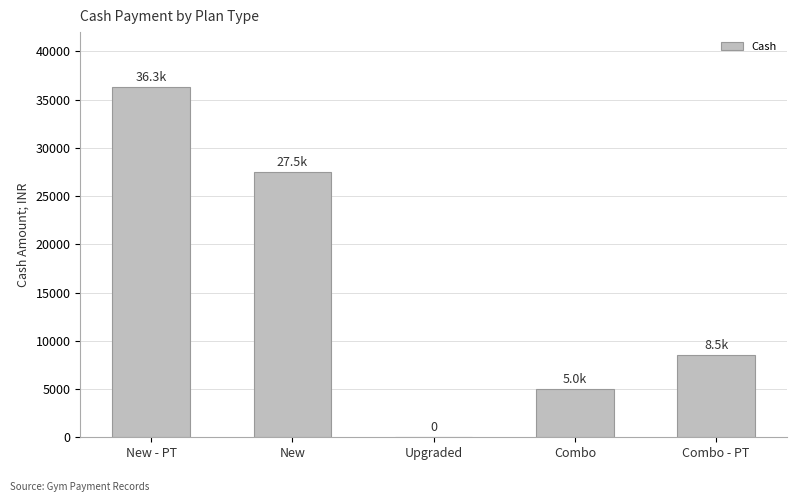

What is the sum of the values at New - PT and New?

63795